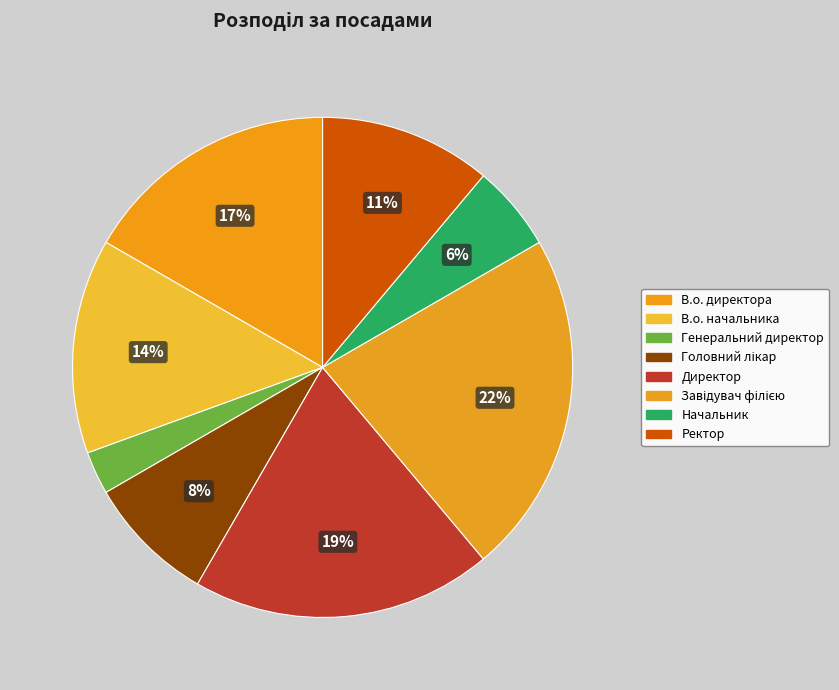

How many segments does this pie chart have?

8